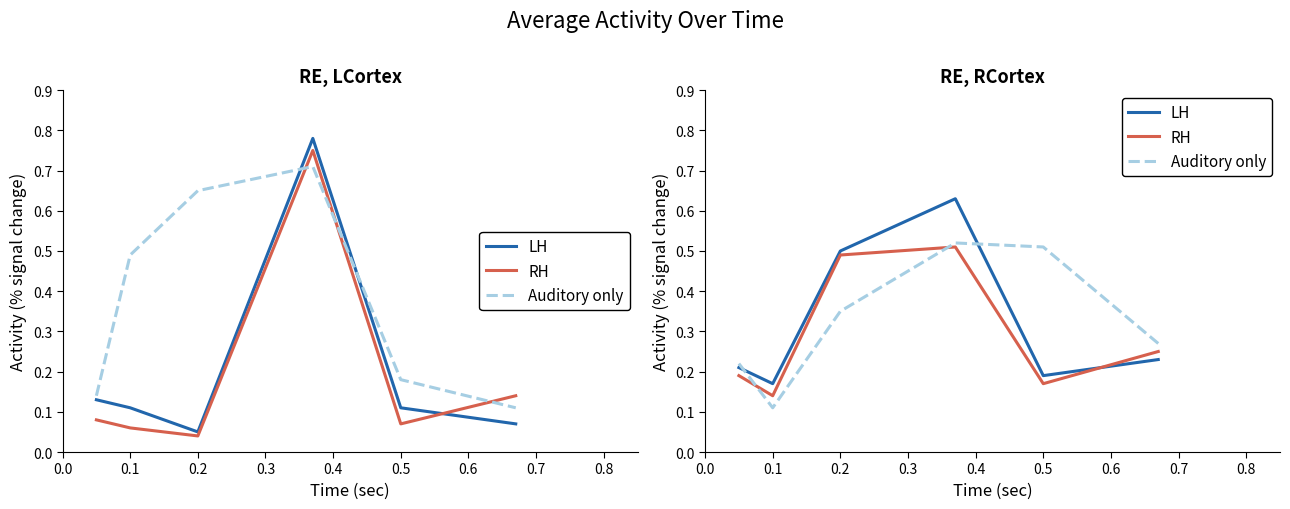

Read the LH value at 0.3.

0.6